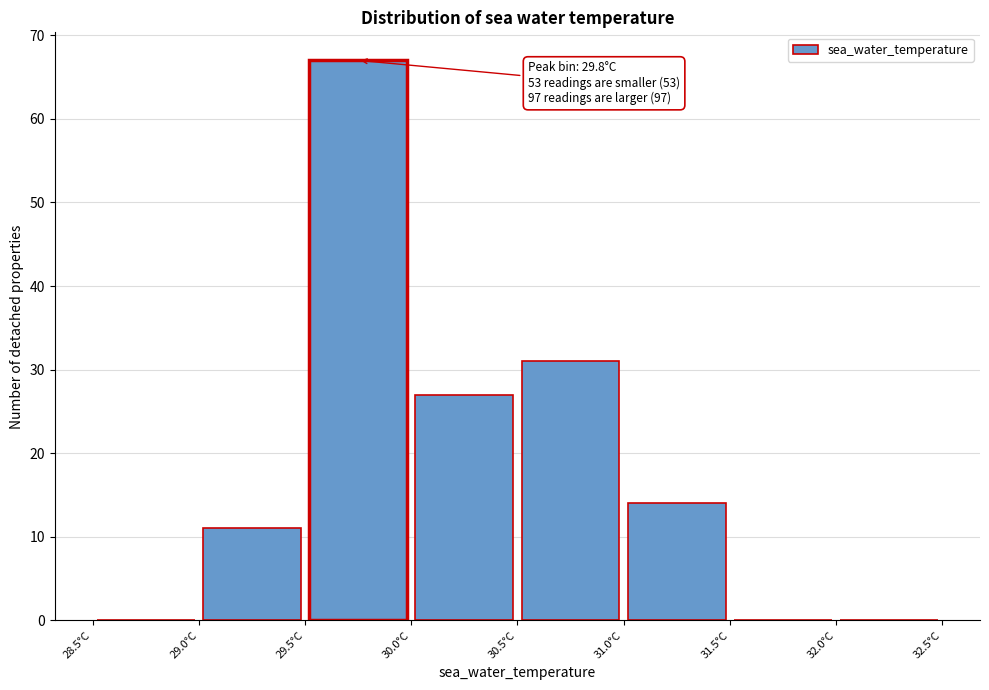

Over which range of the x-axis is the bar tallest?

29.5 to 30.0